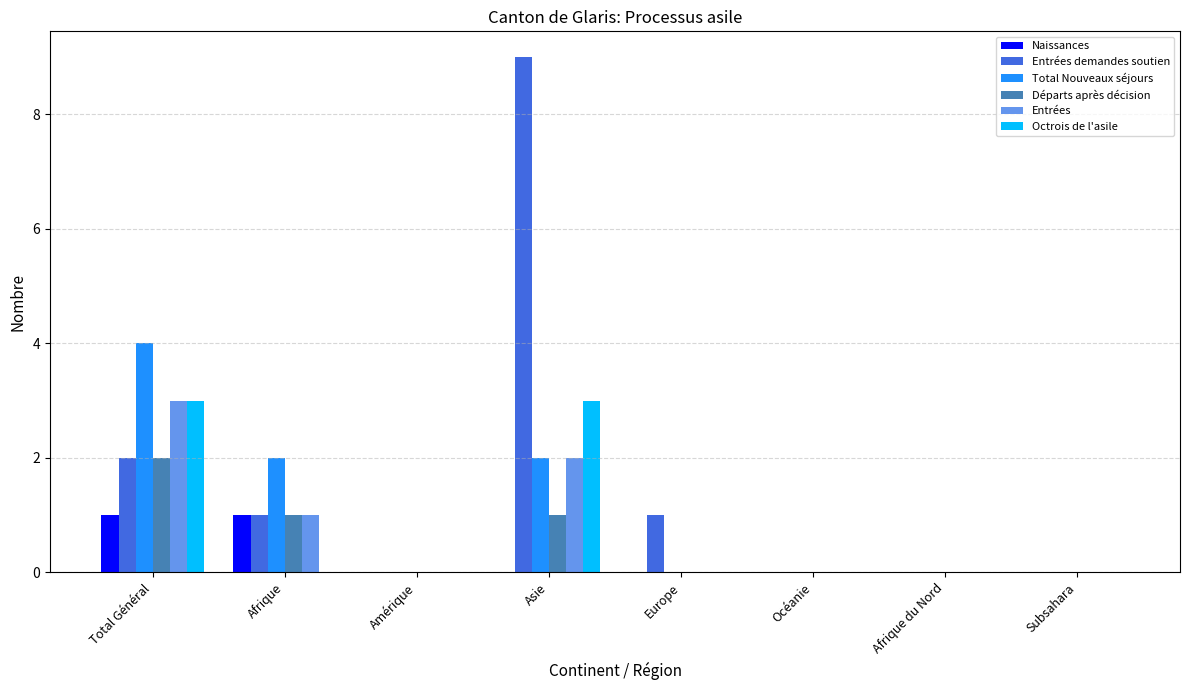

Which series has the largest total across all categories?

Entrées demandes soutien